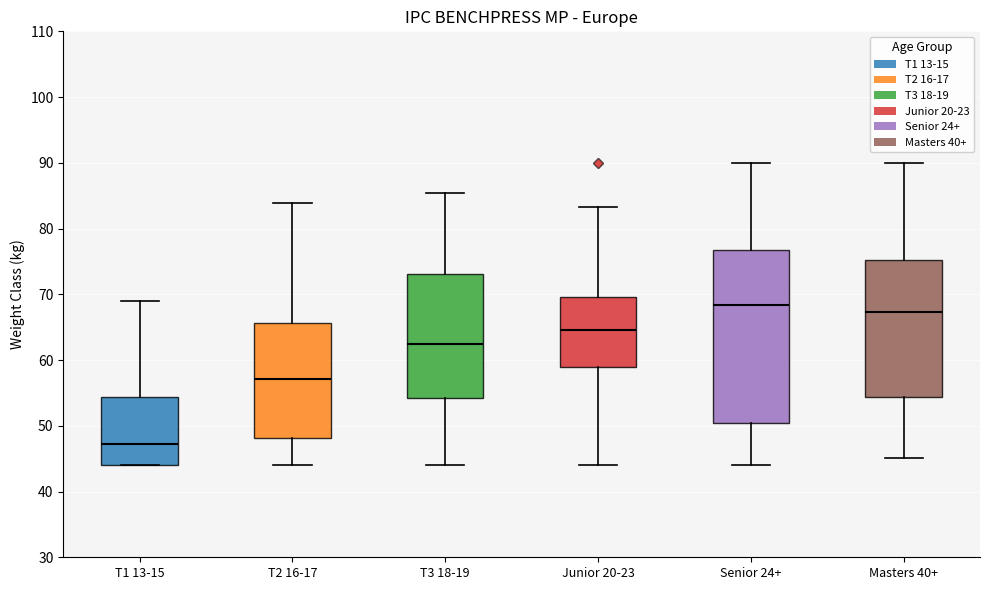

Reading left to right, read every box against the y-axis: the position of its median line, the range the box covers, and the ends of its whiskers. The values are not printed on the chart, so give them approximately, as read against the axis.

T1 13-15: median 47, box 44 to 54, whiskers 44 to 69
T2 16-17: median 57, box 48 to 66, whiskers 44 to 84
T3 18-19: median 62, box 54 to 73, whiskers 44 to 85
Junior 20-23: median 65, box 59 to 70, whiskers 44 to 83
Senior 24+: median 68, box 50 to 77, whiskers 44 to 90
Masters 40+: median 67, box 54 to 75, whiskers 45 to 90